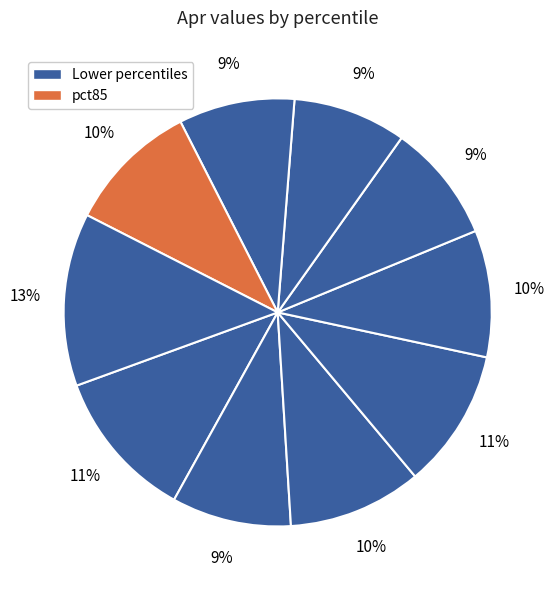

How many slices are in this pie chart?

10